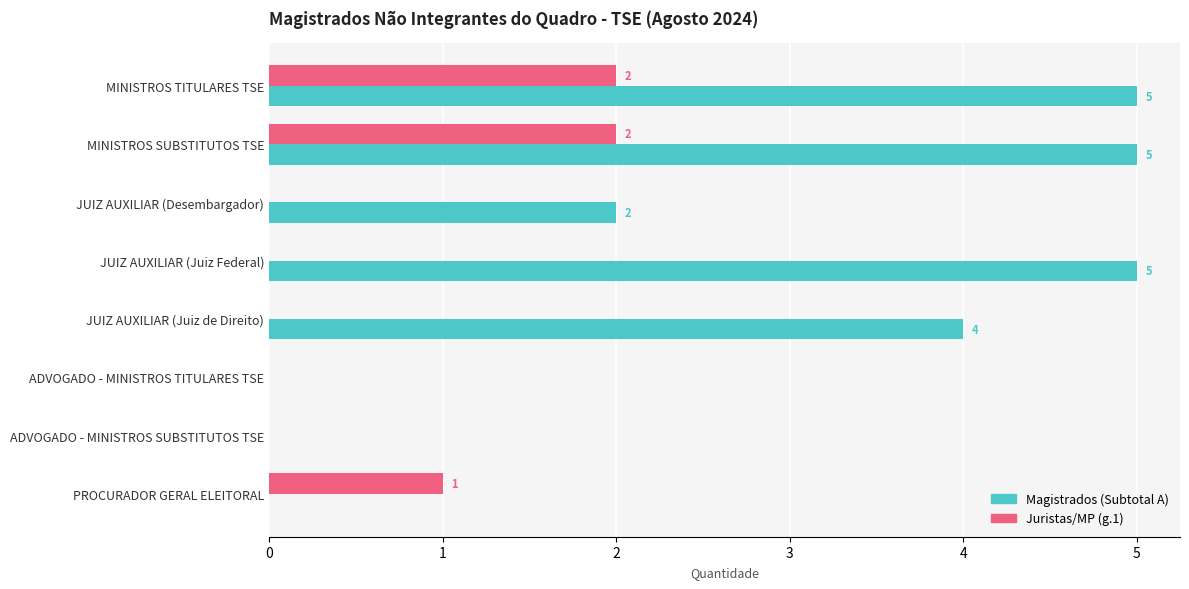

What is the sum of all Juristas/MP (g.1) values?

5